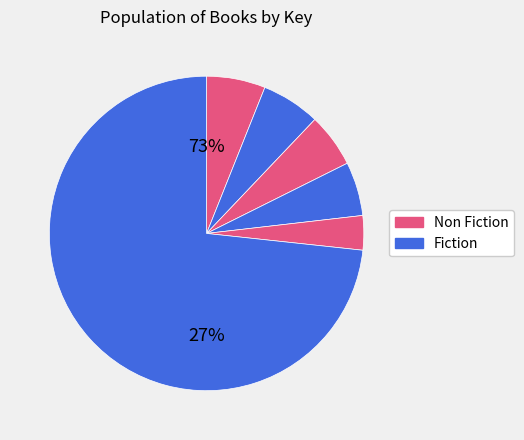

How many segments does this pie chart have?

6